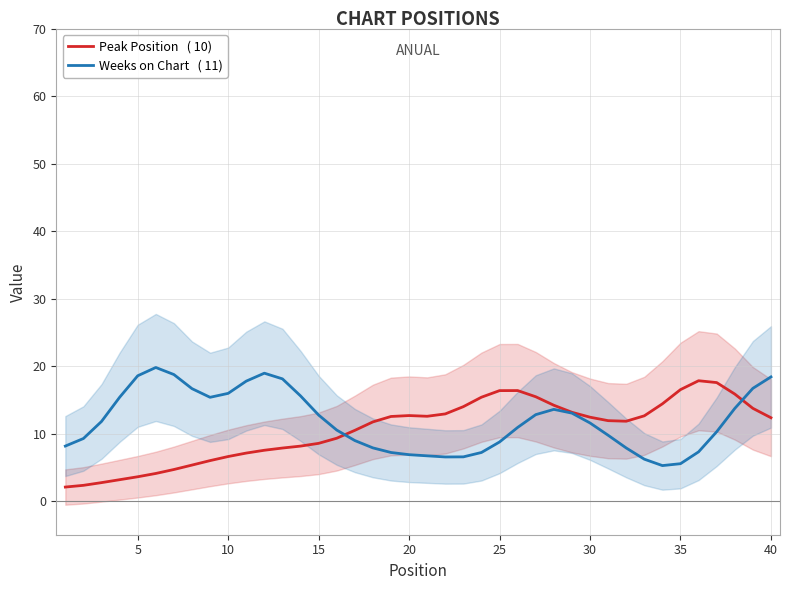

The Weeks on Chart   ( 11) series shows 6.7 at 20. True or false?

True